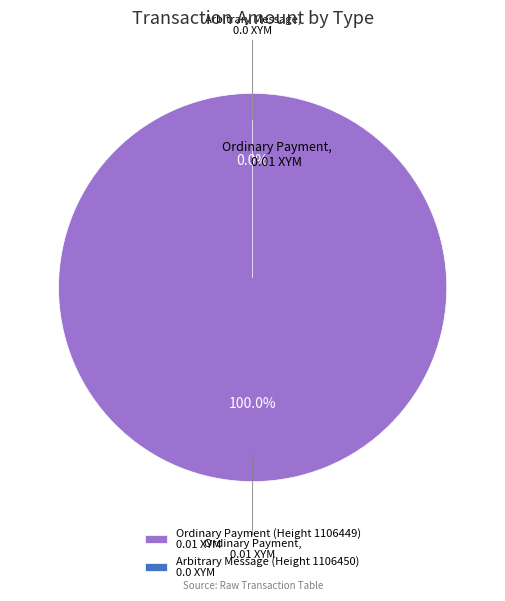

How many slices are in this pie chart?

2